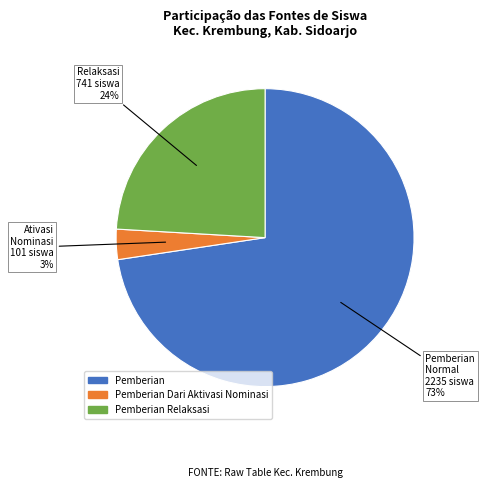

Is there any slice that represents more than half of the pie?

Yes